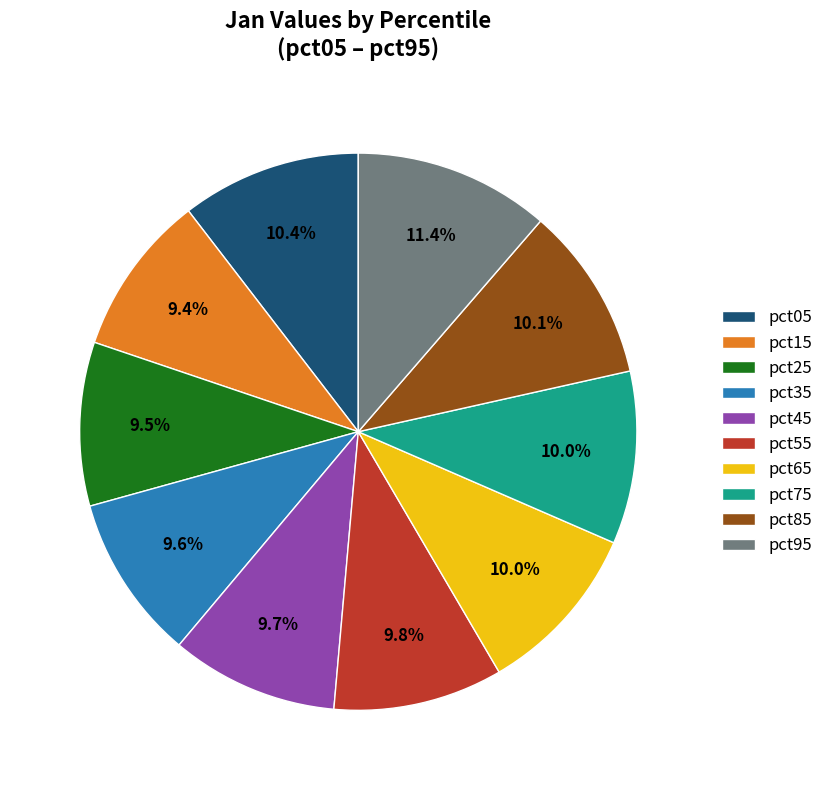

Which slice is the largest?

pct95